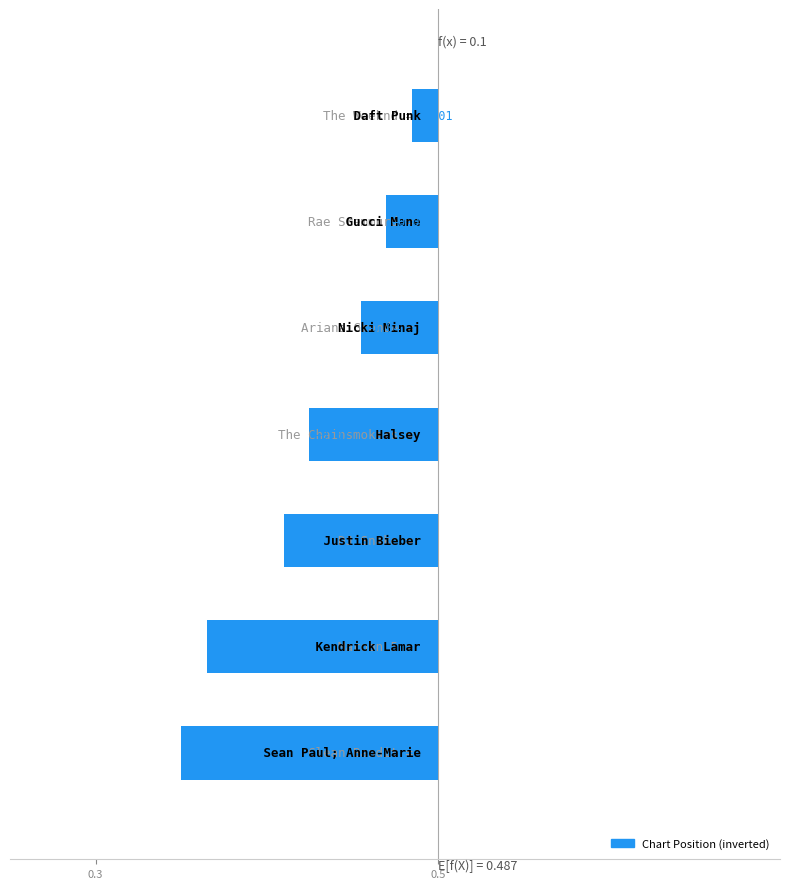

Reading left to right, what are all the values shown in this chart?

-0.0	-0.0	-0.0	-0.1	-0.1	-0.1	-0.2